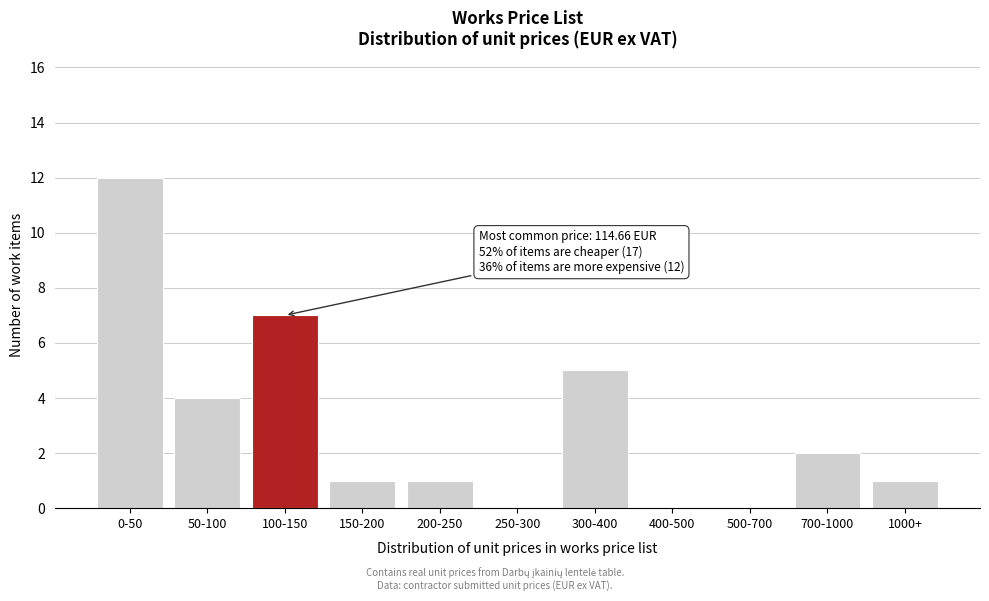

Reading left to right, list all the values displayed in this chart.

0-50=12	50-100=4	100-150=7	150-200=1	200-250=1	250-300=0	300-400=5	400-500=0	500-700=0	700-1000=2	1000+=1